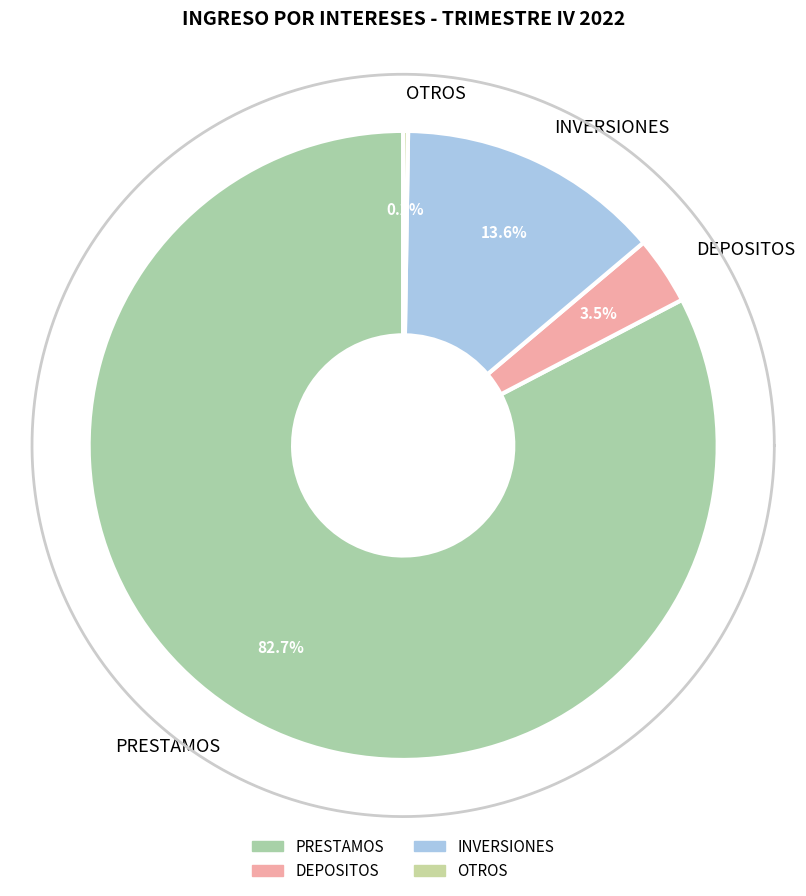

To the nearest percent, what is the average slice percentage?

25%